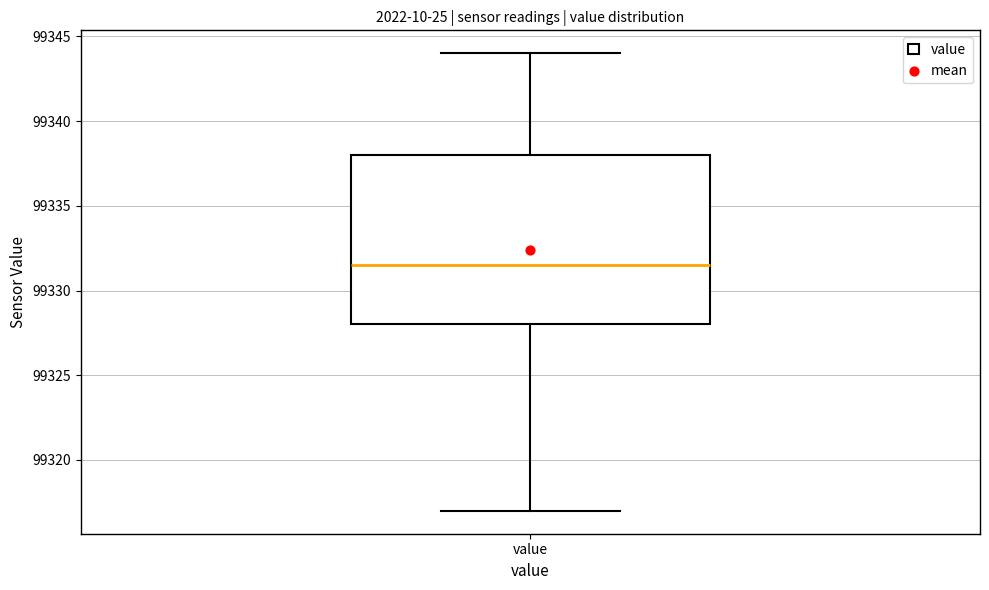

Read this box plot against the y-axis: the position of the median line, the range covered by the box, and the ends of both whiskers. The values are not printed on the chart, so give them approximately, as read against the axis.

median 99331.5, box 99328.0 to 99338.0, whiskers 99317.0 to 99344.0